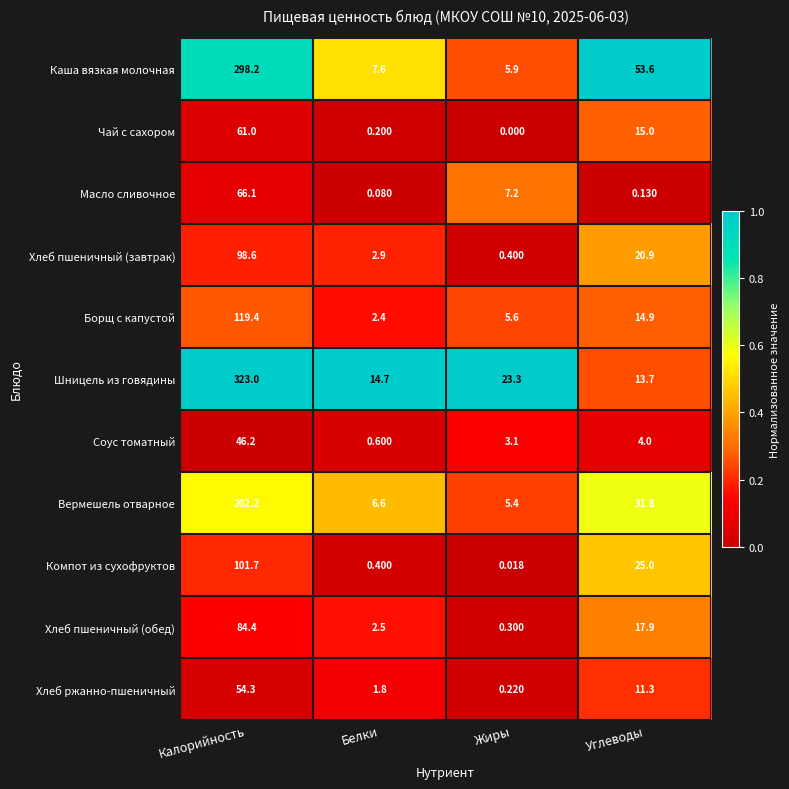

Which category has the lowest value across all series?

Жиры